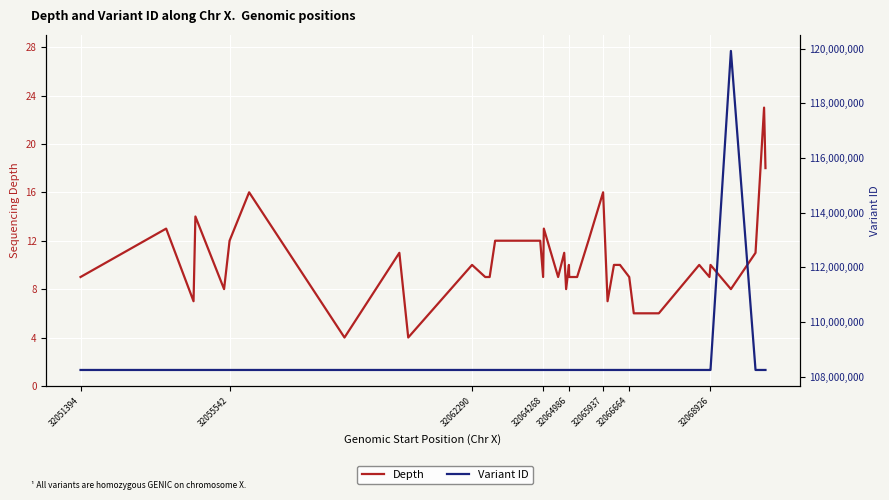

True or false: Variant ID has more than 1 points higher than both neighbors.

False